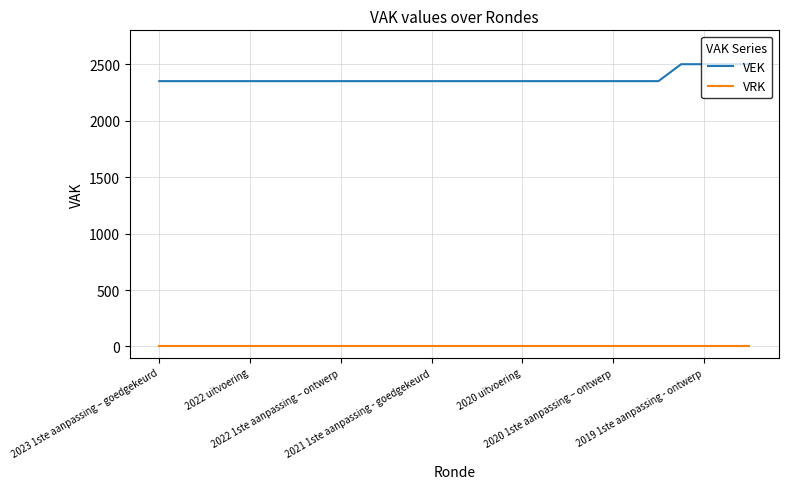

Which series has the widest spread of values?

VEK